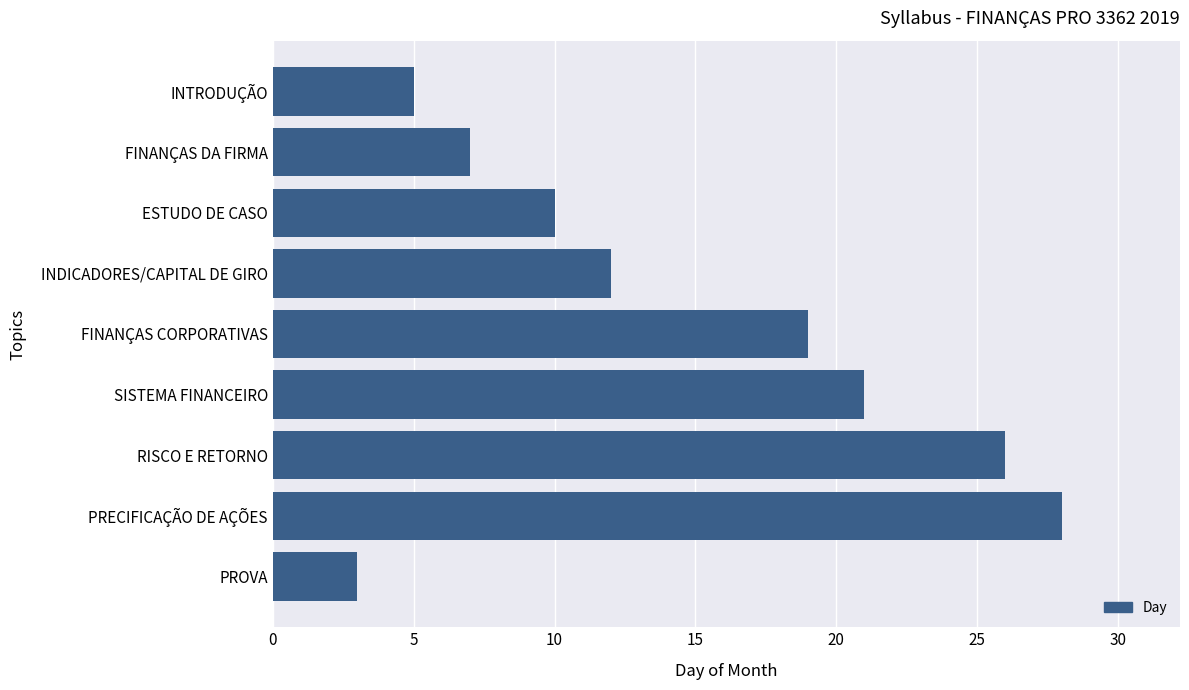

At which label is the value closest to 15?

INDICADORES/CAPITAL DE GIRO